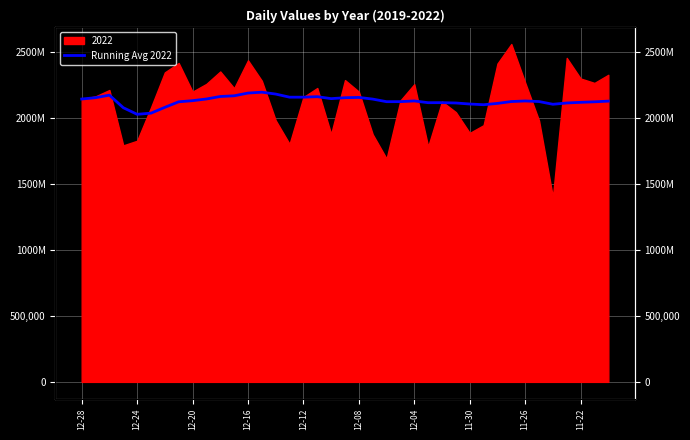

At which label does the data first exceed 2127723?

12-28